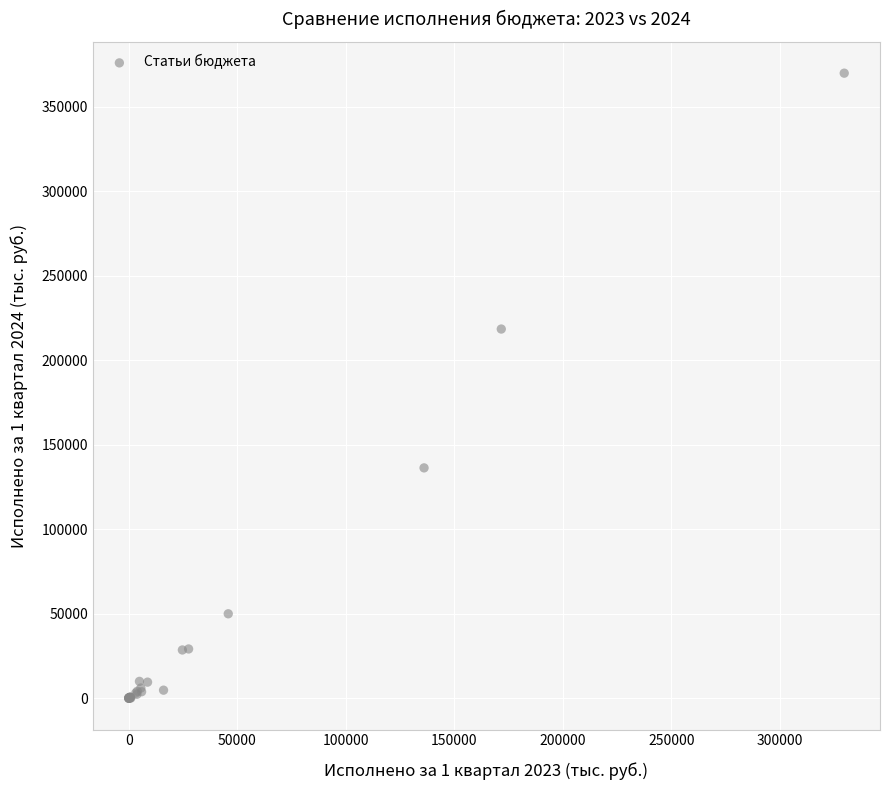

What Y value in the scatter plot is closest to 184961?

218493.3